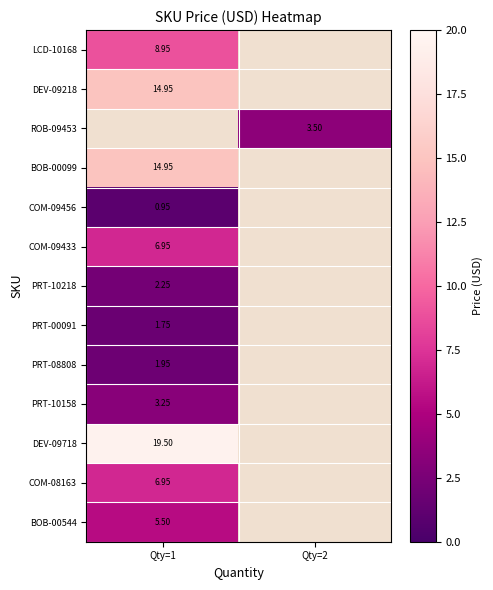

What is the smallest value displayed?

0.9